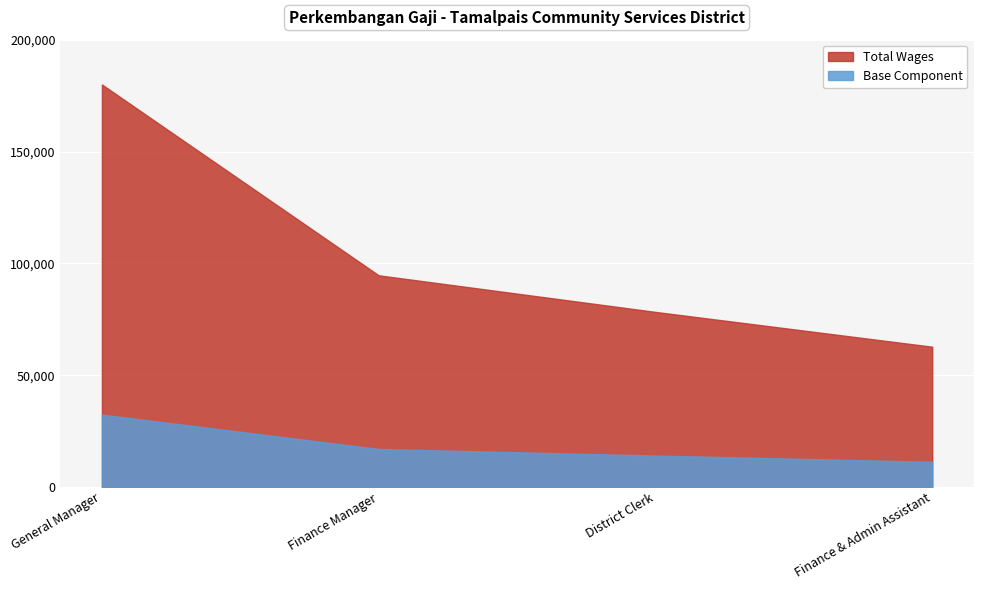

At which label is the value closest to 121363?

Finance Manager